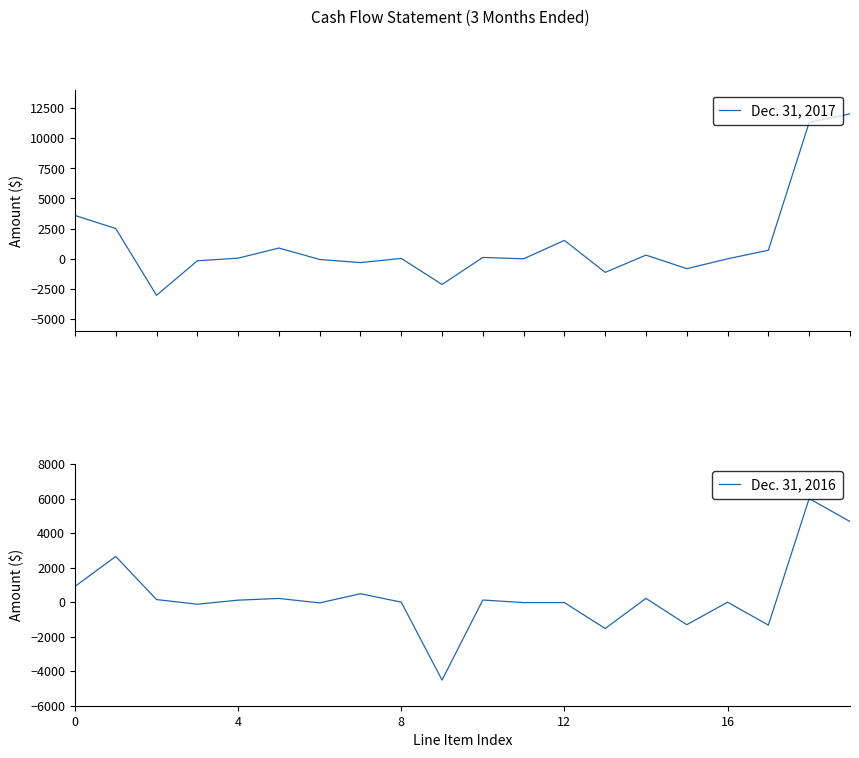

How many intersections are there between Dec. 31, 2017 and Dec. 31, 2016?

6